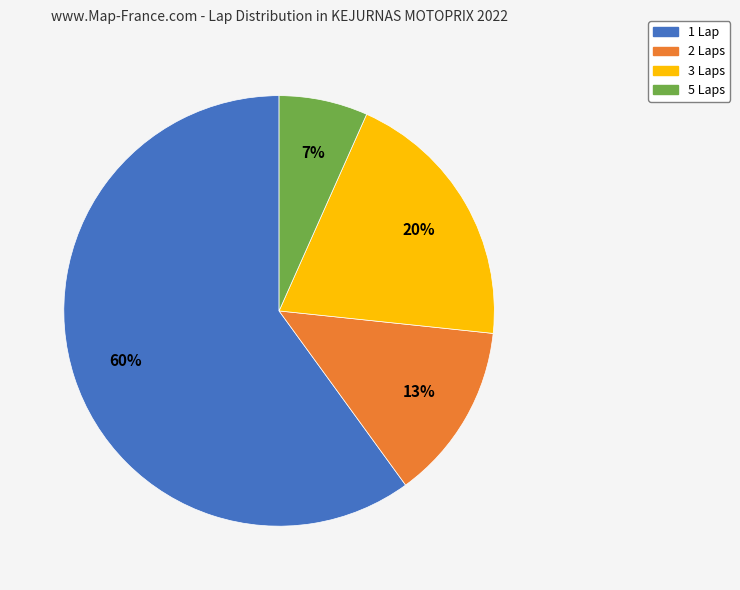

The 1 Lap slice represents 60% of the pie. True or false?

True